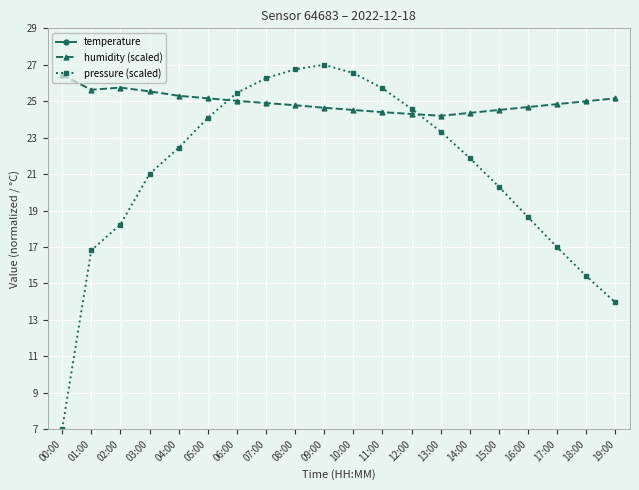

Reading left to right, list all the values displayed in this chart.

temperature: 00:00=-3.5	01:00=-3.2	02:00=-3.4	03:00=-3.5	04:00=-3.5	05:00=-3.6	06:00=-3.7	07:00=-3.6	08:00=-3.5	09:00=-3.3	10:00=-3.1	11:00=-2.9	12:00=-2.7	13:00=-2.5	14:00=-2.6	15:00=-2.8	16:00=-3.0	17:00=-3.2	18:00=-3.4	19:00=-3.5
humidity (scaled): 00:00=26.4	01:00=25.6	02:00=25.7	03:00=25.5	04:00=25.3	05:00=25.2	06:00=25.0	07:00=24.9	08:00=24.8	09:00=24.6	10:00=24.5	11:00=24.4	12:00=24.3	13:00=24.2	14:00=24.4	15:00=24.5	16:00=24.7	17:00=24.8	18:00=25.0	19:00=25.2
pressure (scaled): 00:00=7.0	01:00=16.8	02:00=18.2	03:00=21.0	04:00=22.4	05:00=24.1	06:00=25.5	07:00=26.3	08:00=26.8	09:00=27.0	10:00=26.5	11:00=25.7	12:00=24.6	13:00=23.3	14:00=21.9	15:00=20.3	16:00=18.6	17:00=17.0	18:00=15.4	19:00=14.0